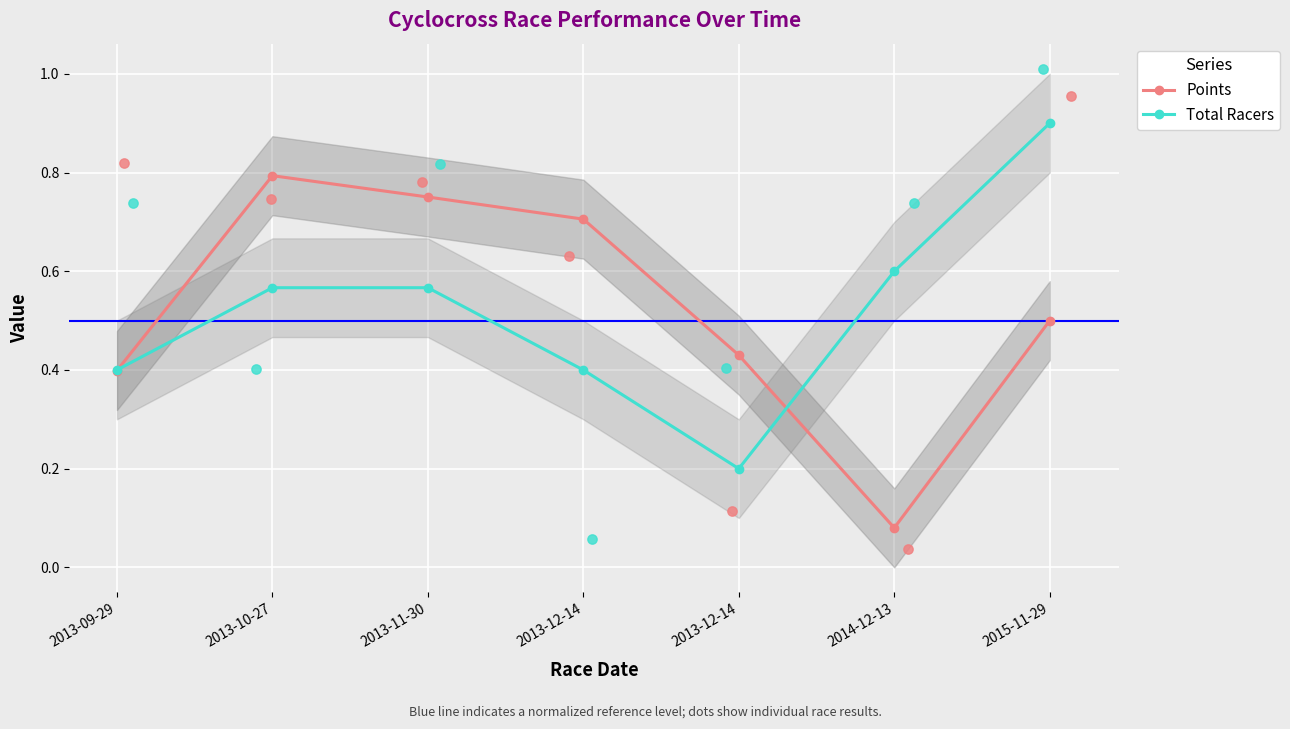

Which series reaches the maximum Y coordinate?

Total Racers